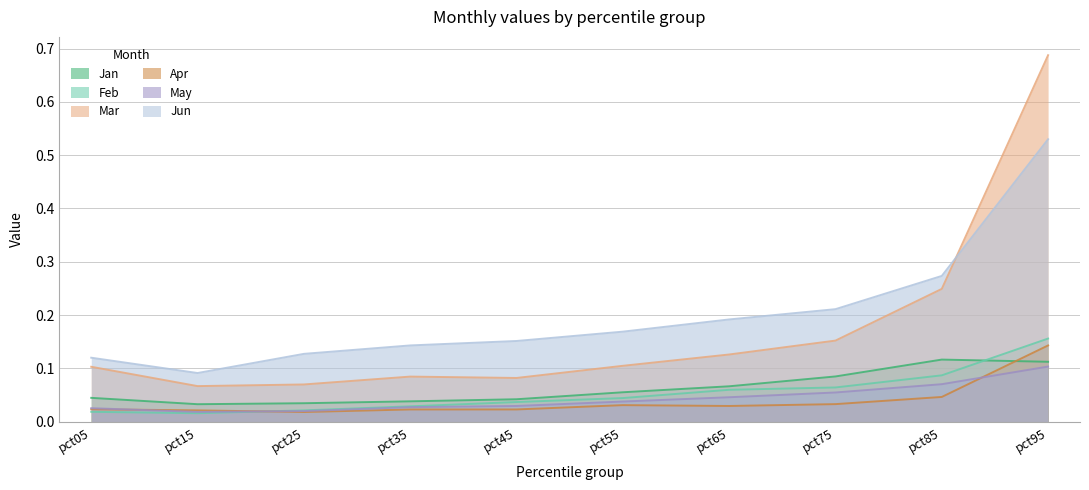

True or false: May and Jun cross at least once.

False